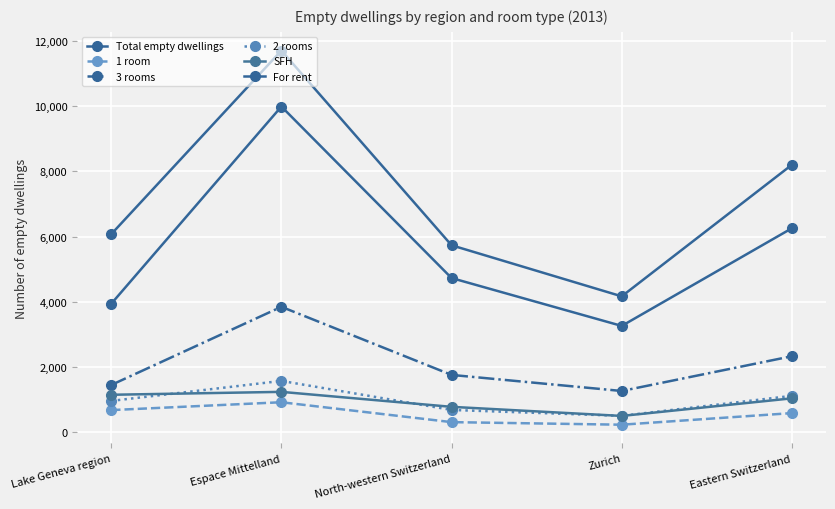

True or false: Total empty dwellings and SFH intersect in this chart.

False